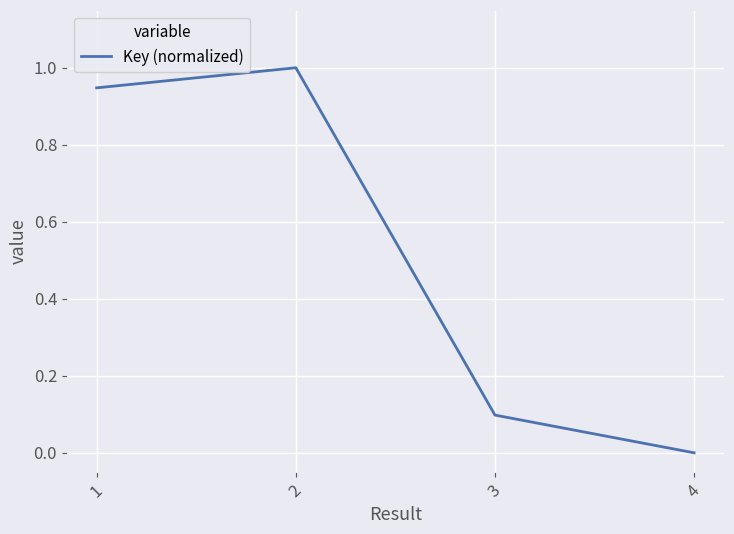

Does the chart display data point markers on the line(s)?

No